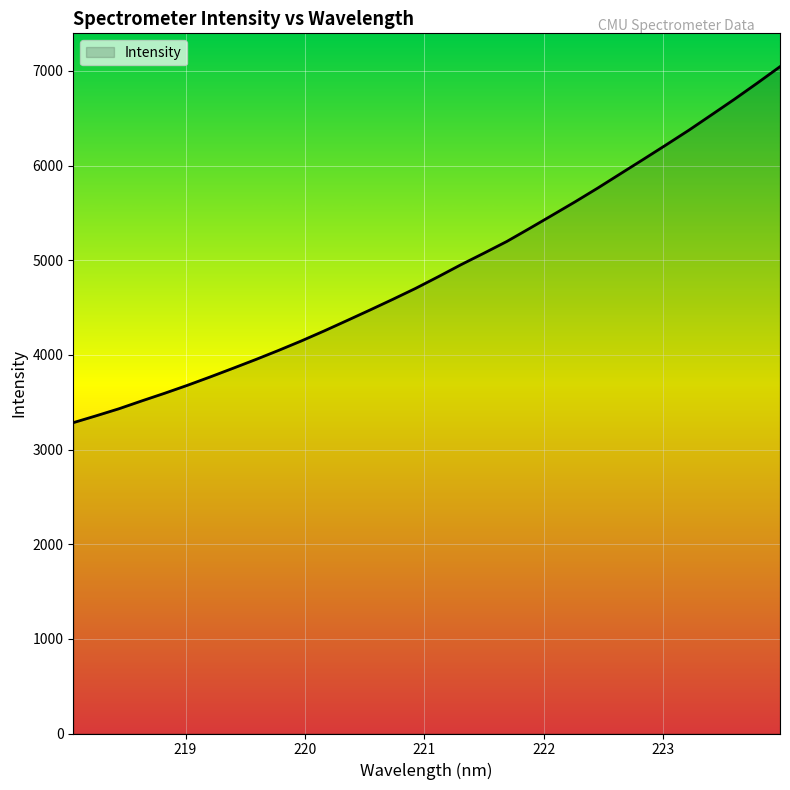

What is the maximum value shown in the chart?

7045.2